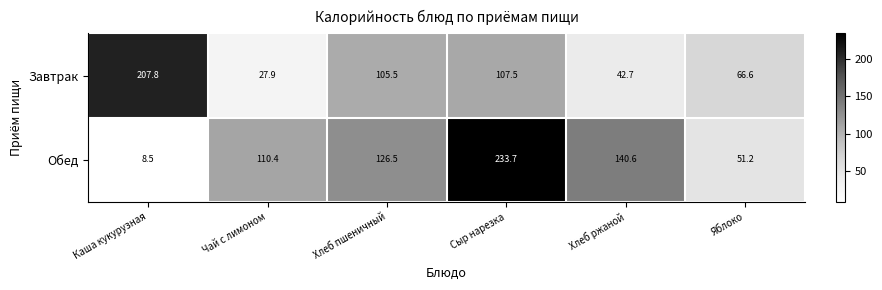

The Завтрак series shows 42.7 at Хлеб ржаной. True or false?

True